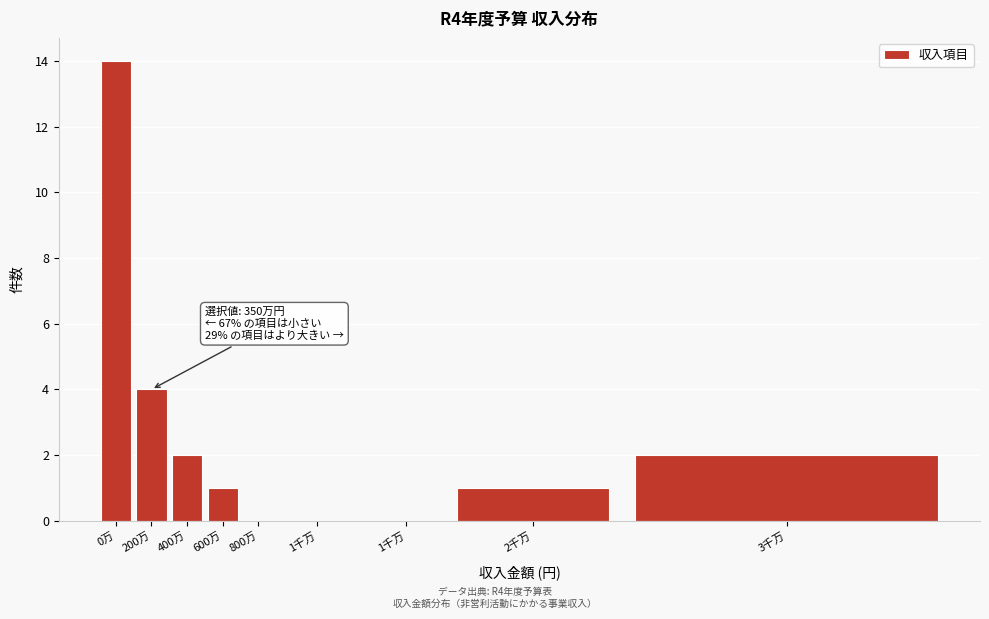

How many data points does each series have?

9